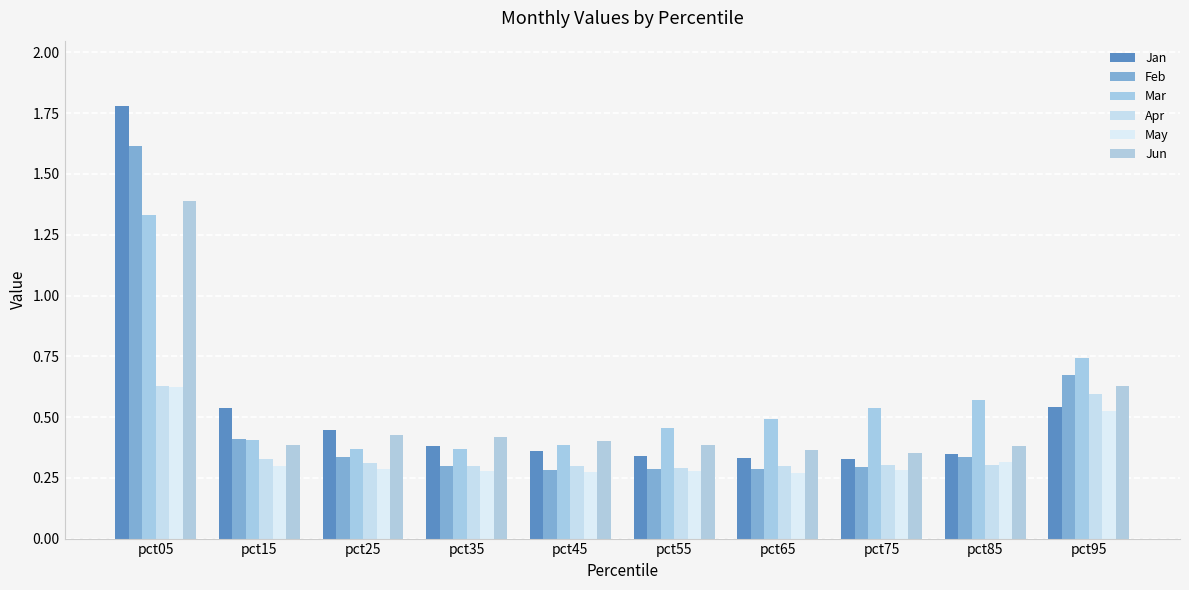

Read the Jan value at pct45.

0.4